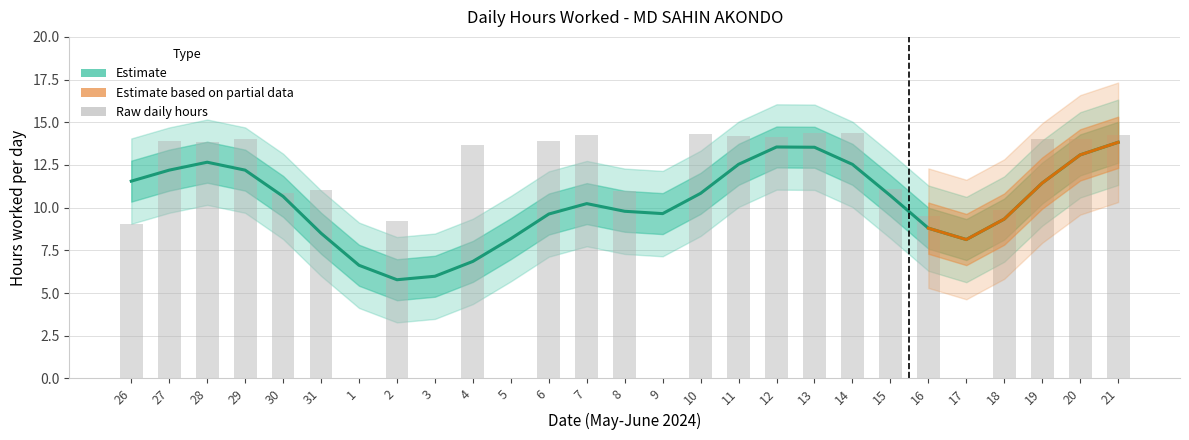

At which category does the chart reach its minimum across all series?

1